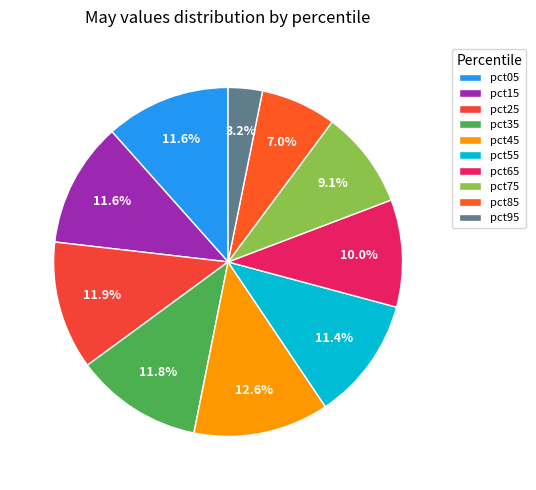

True or false: pct55 accounts for 11% of the total.

True